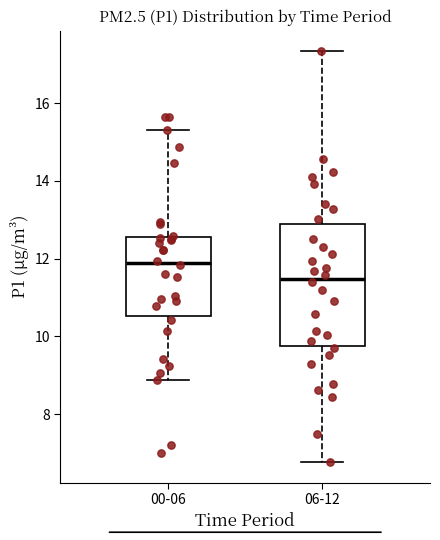

Reading left to right, read every box against the y-axis: the position of its median line, the range the box covers, and the ends of its whiskers. The values are not printed on the chart, so give them approximately, as read against the axis.

00-06: median 11.8, box 10.6 to 12.6, whiskers 8.8 to 15.4
06-12: median 11.4, box 9.8 to 12.8, whiskers 6.8 to 17.4